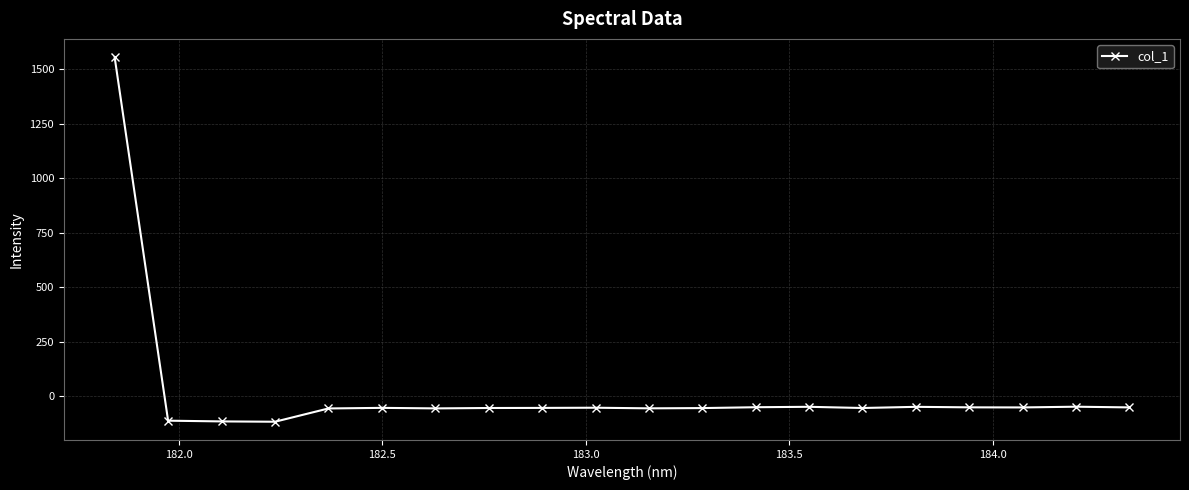

What is the average value?

18.2